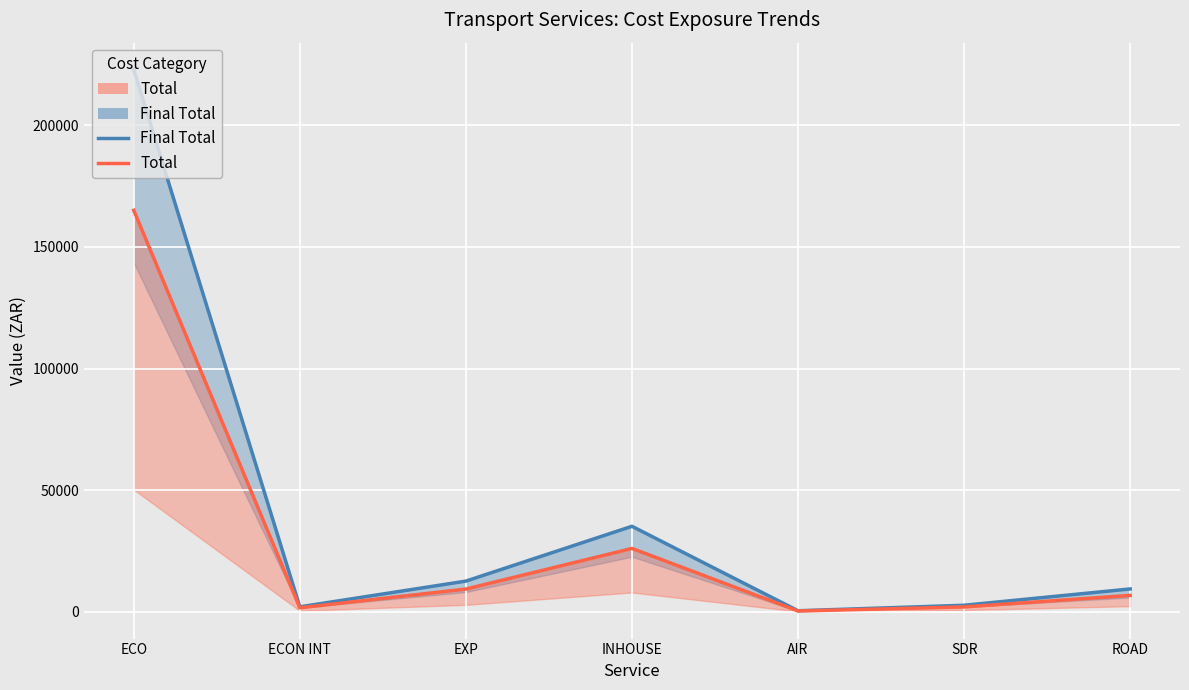

In Final Total, how many points are lower than both neighbors (excluding endpoints)?

2